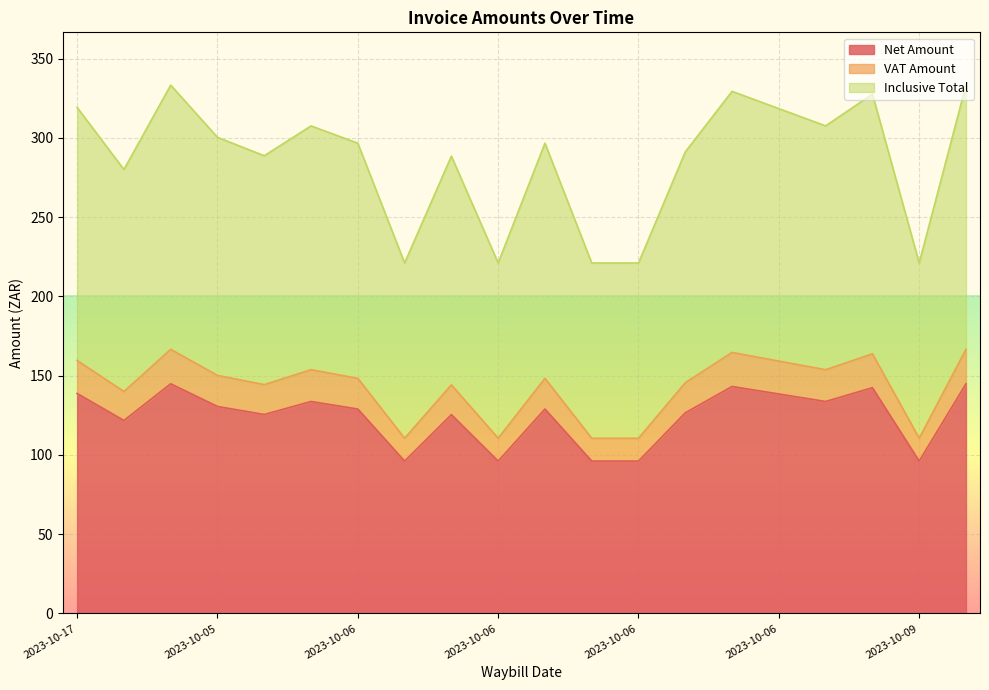

What are all the series names shown in the legend?

Net Amount, VAT Amount, Inclusive Total